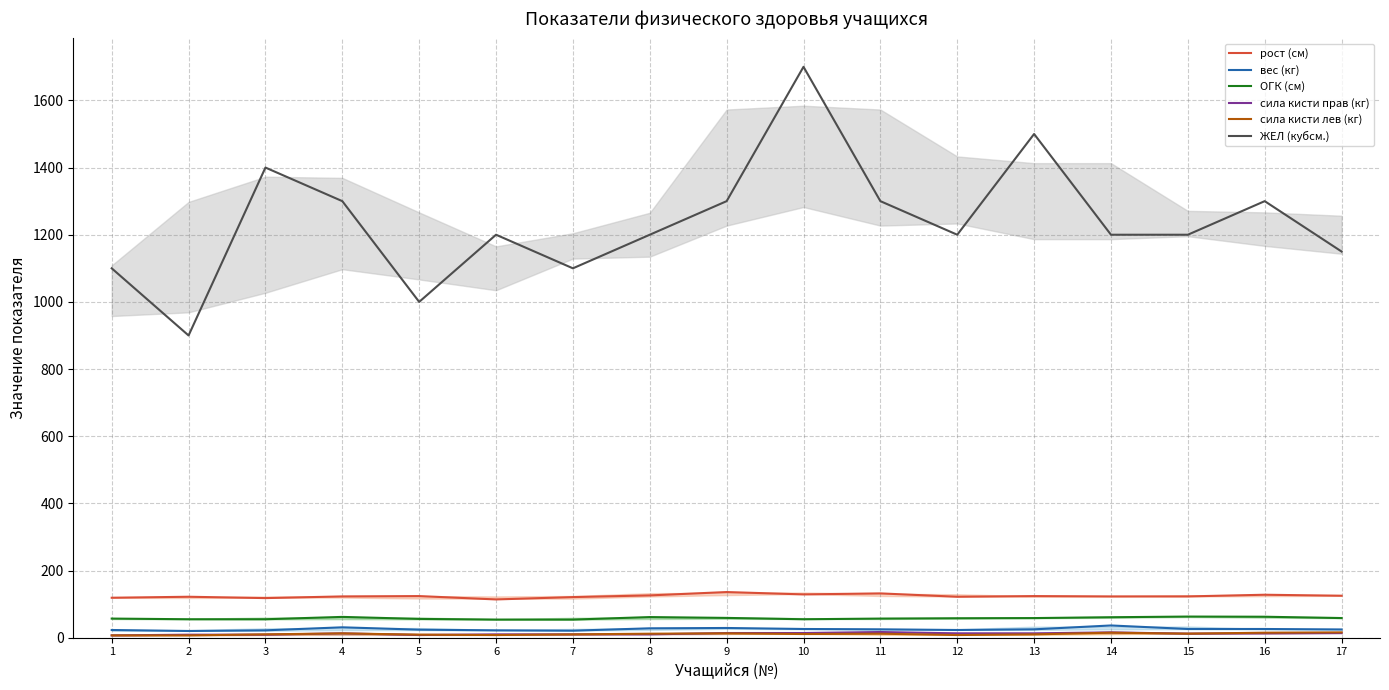

Which has a higher value, 3 or 7?

7